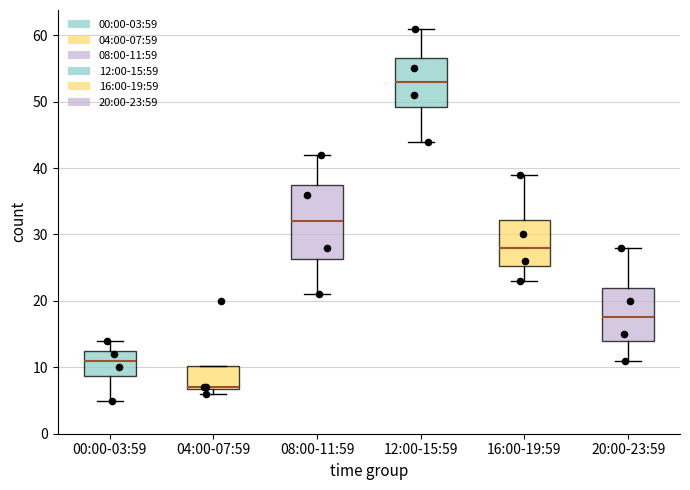

Reading left to right, read every box against the y-axis: the position of its median line, the range the box covers, and the ends of its whiskers. The values are not printed on the chart, so give them approximately, as read against the axis.

00:00-03:59: median 11, box 9 to 13, whiskers 5 to 14
04:00-07:59: median 7 (drawn on the box's lower edge), box 7 to 10, whiskers 6 to 10
08:00-11:59: median 32, box 26 to 38, whiskers 21 to 42
12:00-15:59: median 53, box 49 to 57, whiskers 44 to 61
16:00-19:59: median 28, box 25 to 32, whiskers 23 to 39
20:00-23:59: median 18, box 14 to 22, whiskers 11 to 28